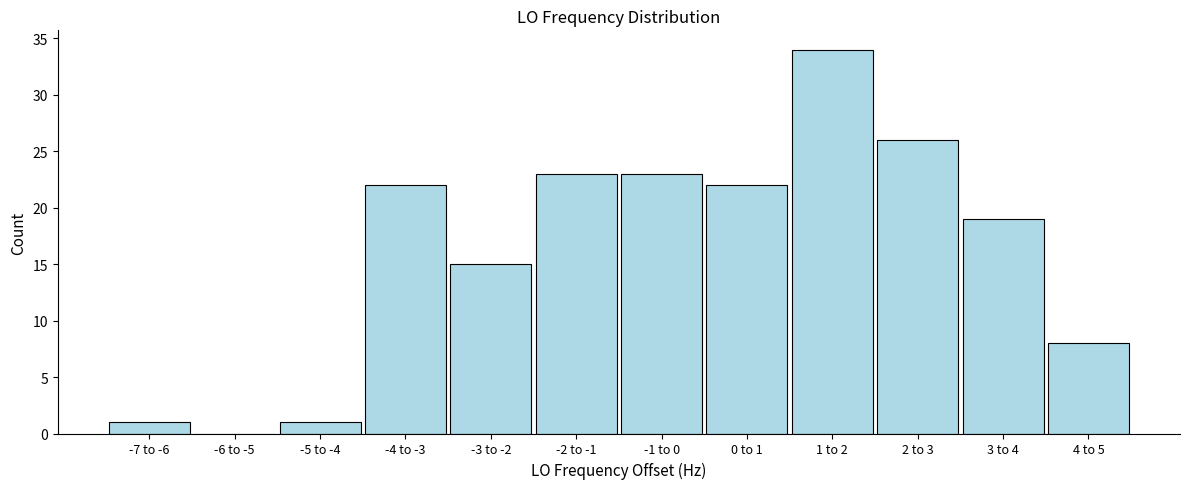

Reading left to right, extract all data points from this chart.

-7 to -6=1	-6 to -5=0	-5 to -4=1	-4 to -3=22	-3 to -2=15	-2 to -1=23	-1 to 0=23	0 to 1=22	1 to 2=34	2 to 3=26	3 to 4=19	4 to 5=8